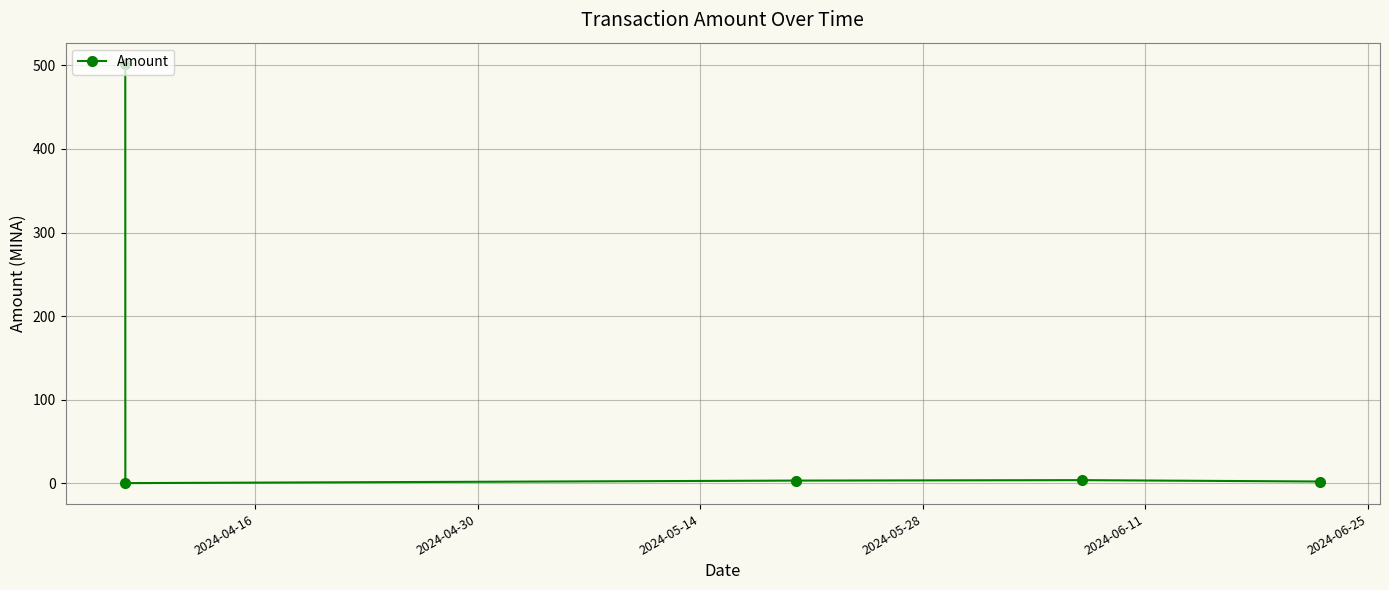

What is the difference between the maximum and minimum values?

502.1